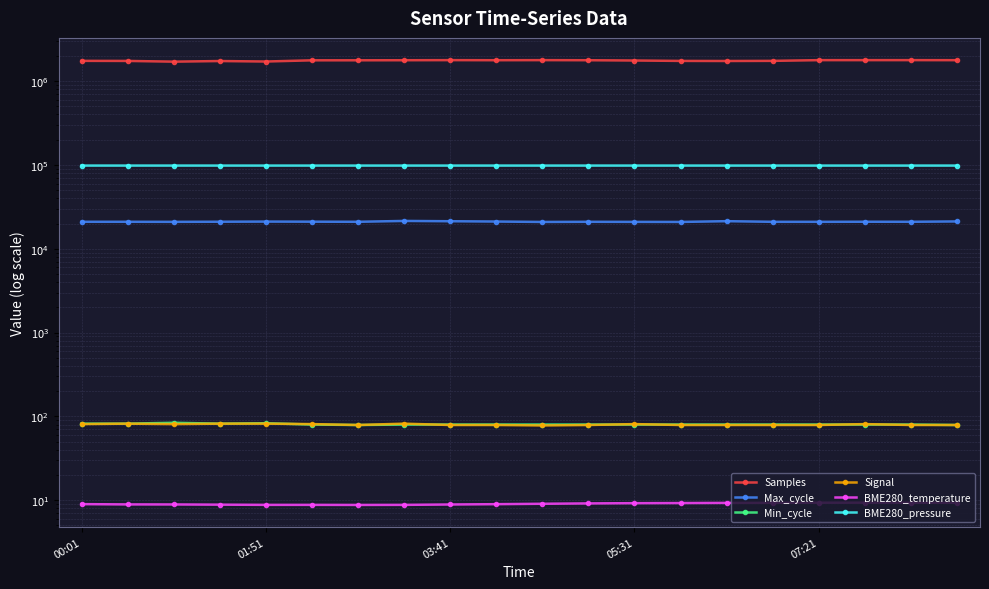

Is the value of Min_cycle at 13 greater than the value of Max_cycle at 14?

No